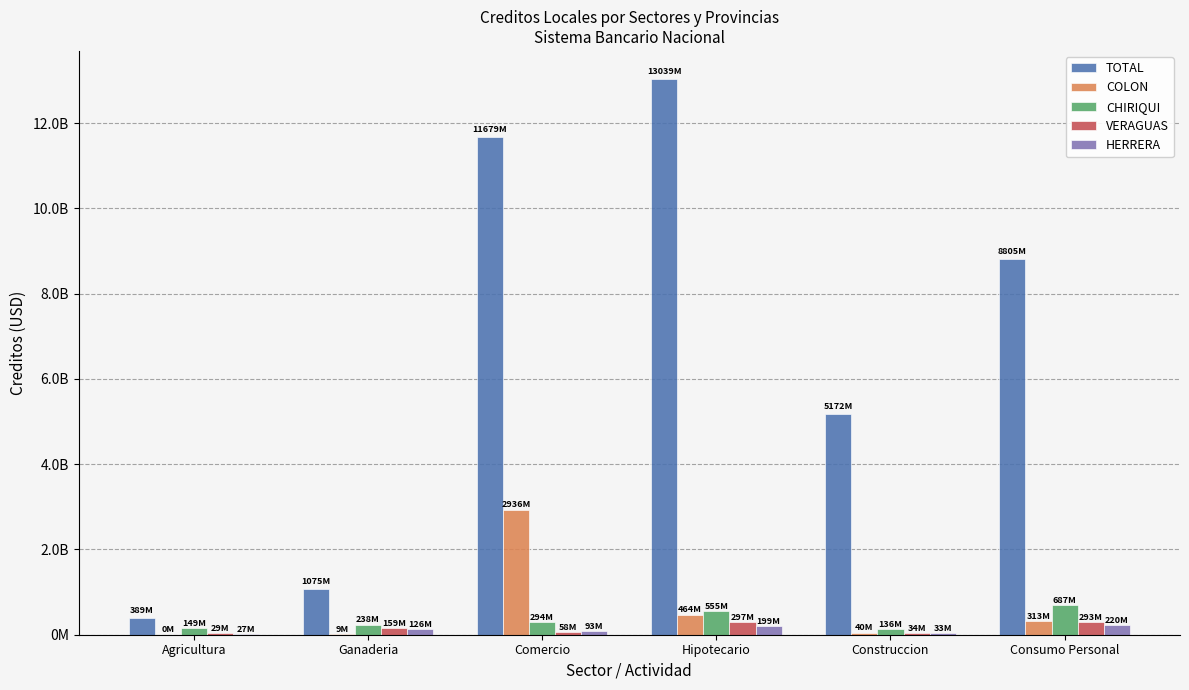

Are the bars grouped side by side (vs. stacked)?

Yes